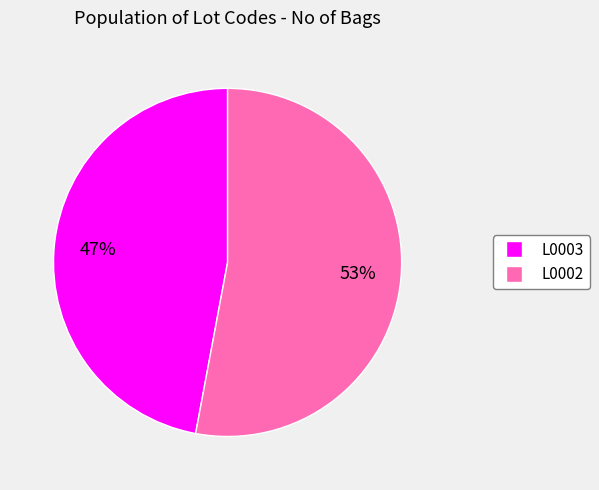

To the nearest percent, what is the difference between the largest and smallest slice percentages?

6%